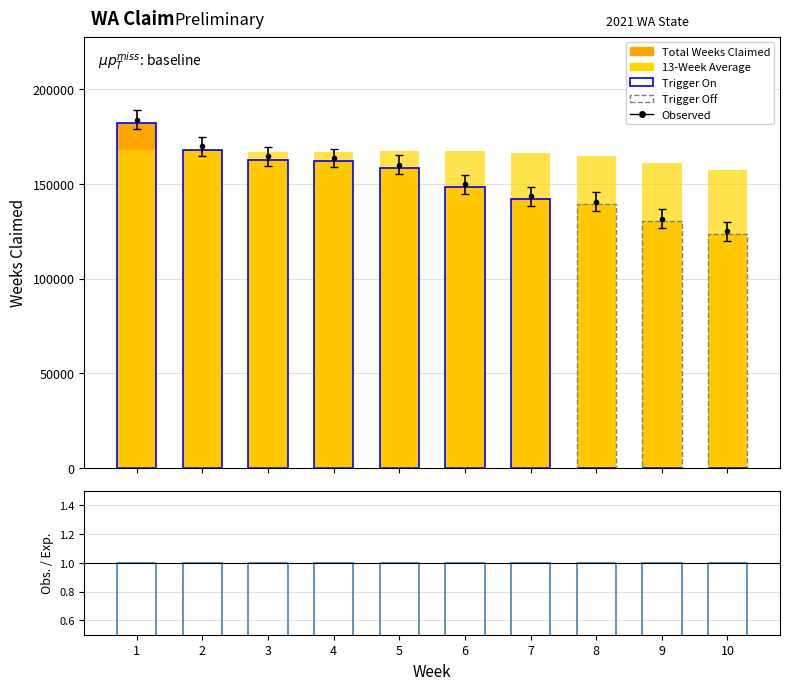

What is the value of the Obs./Exp. bar at the 2nd from the left?

1